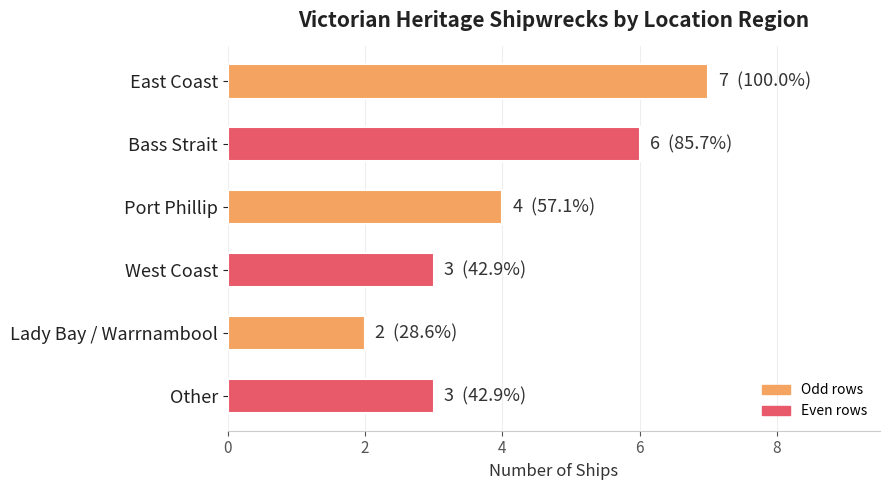

What is the sum of the values at Bass Strait and East Coast?

13